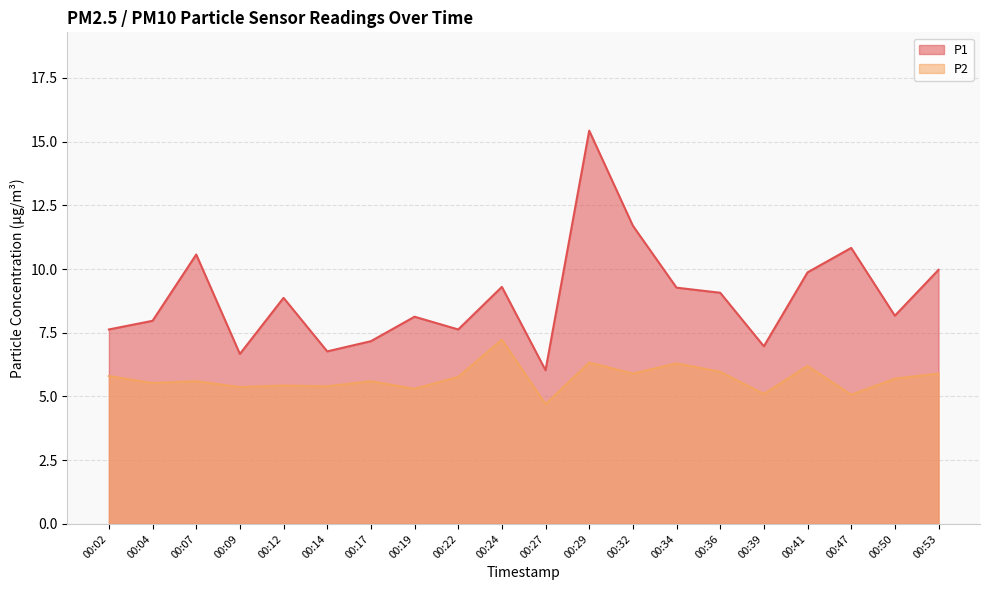

Does the chart have visible grid lines?

Yes